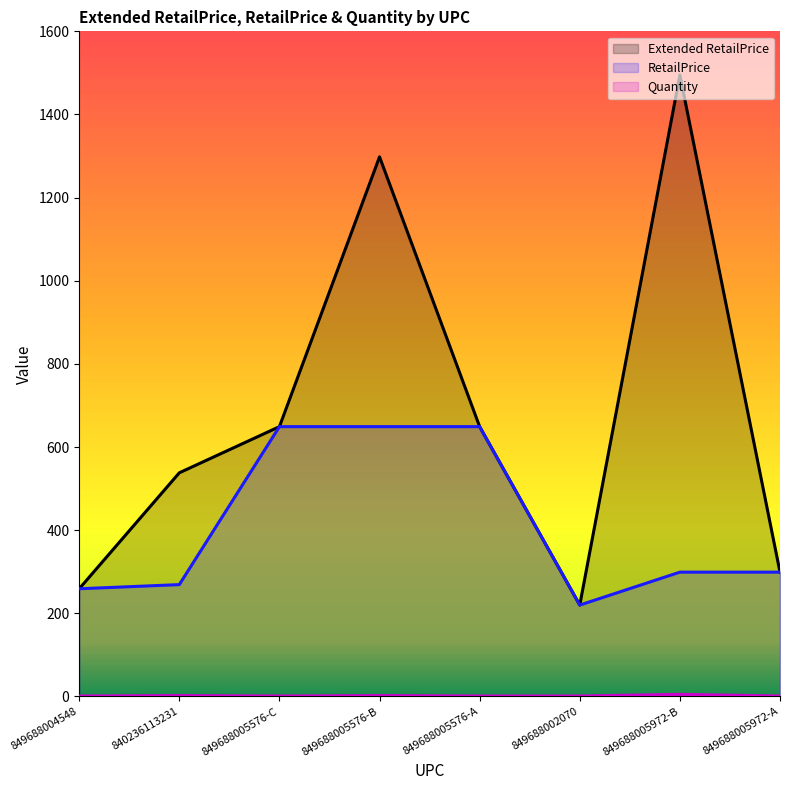

Count the number of data series in this chart.

3